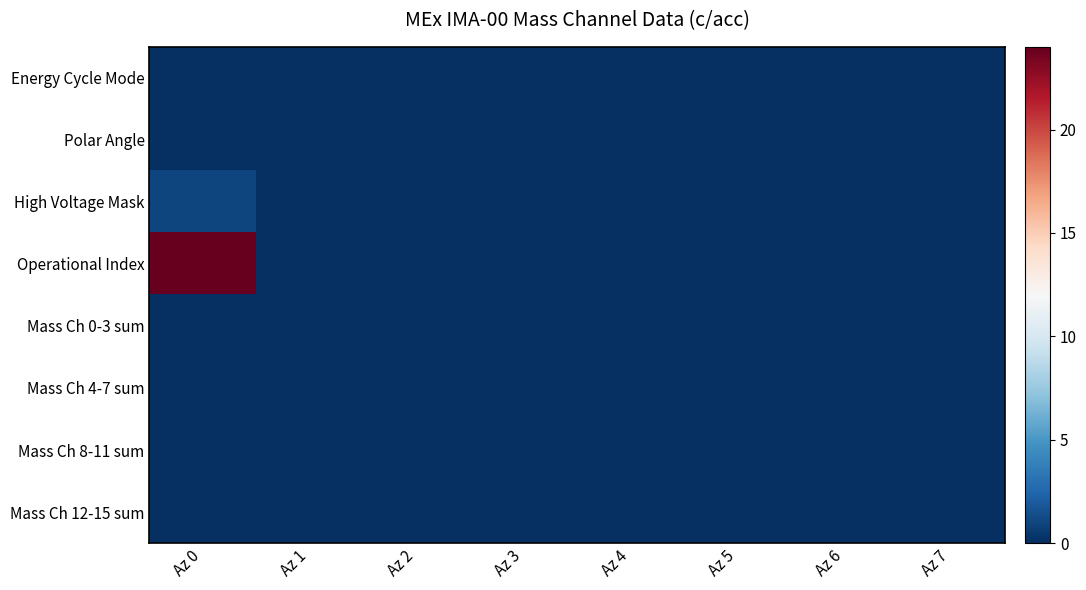

Which series has the largest range (max minus min)?

Operational Index